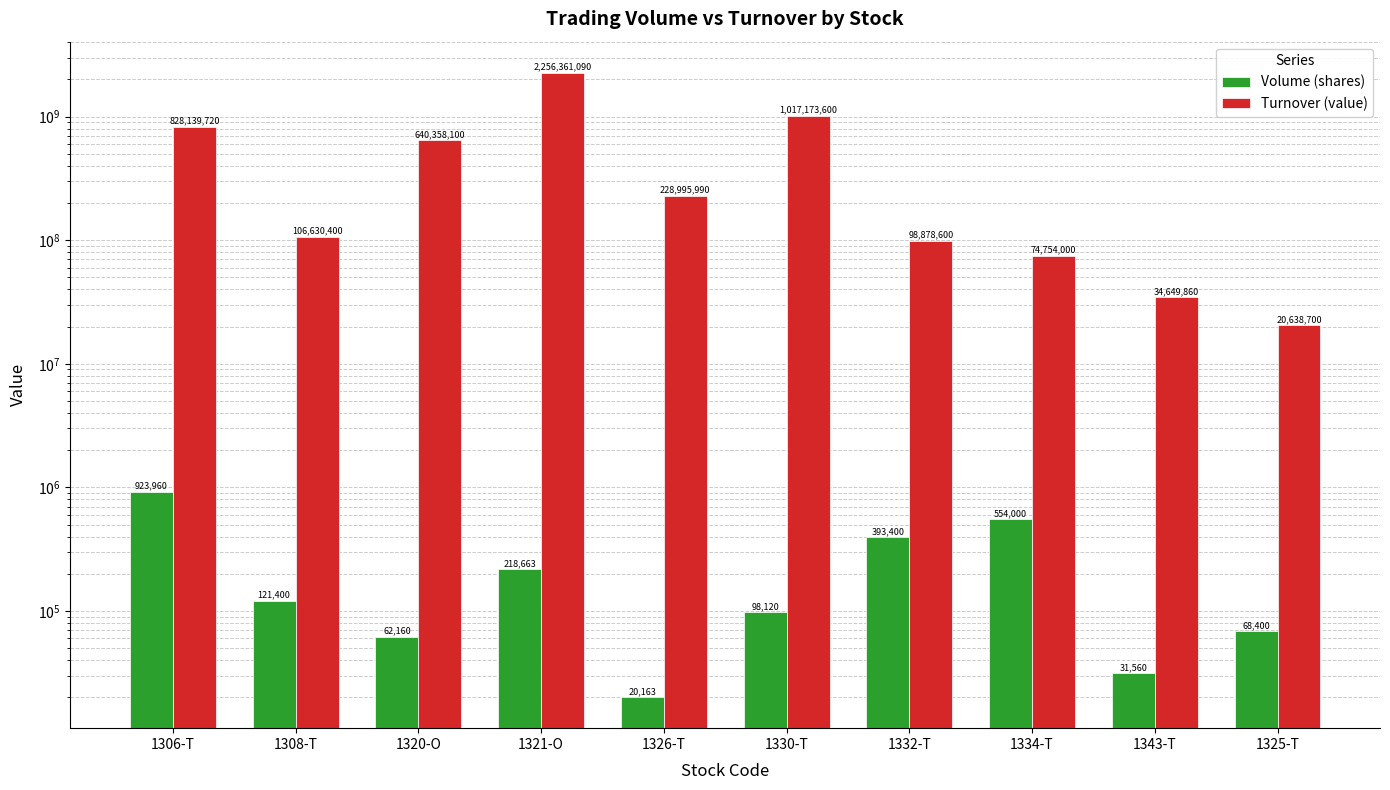

How many bars are there in each group?

2